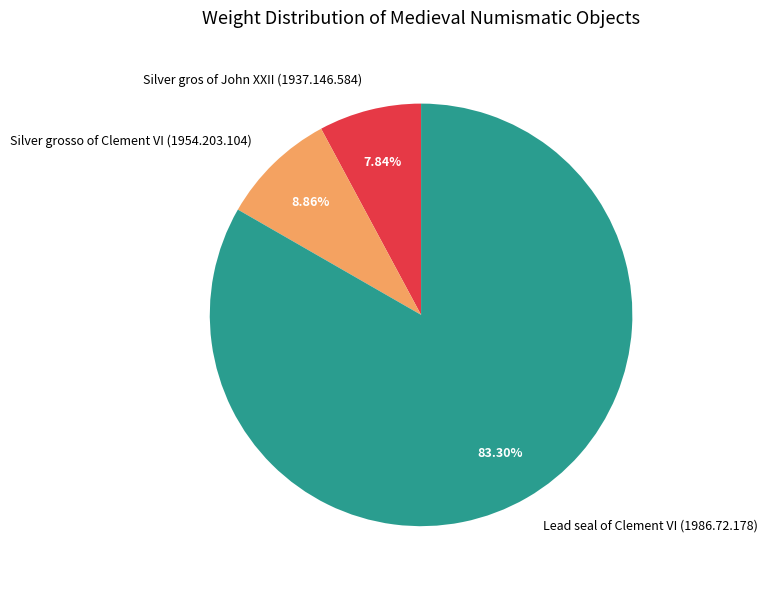

Count the number of slices in the pie.

3